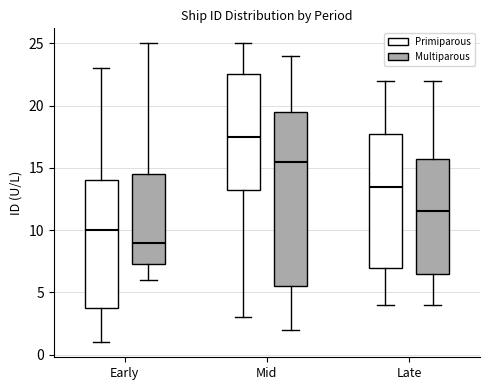

Comparing the boxes themselves (not the whiskers), which one is the tallest?

Mid (Multiparous)